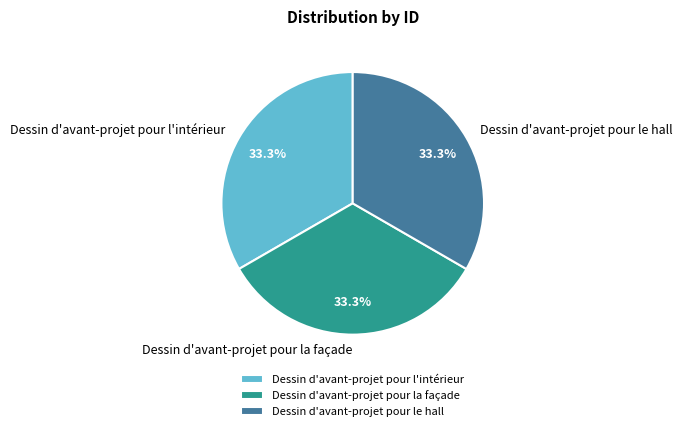

Combined, do Dessin d'avant-projet pour la façade and Dessin d'avant-projet pour l'intérieur account for over 50%?

Yes